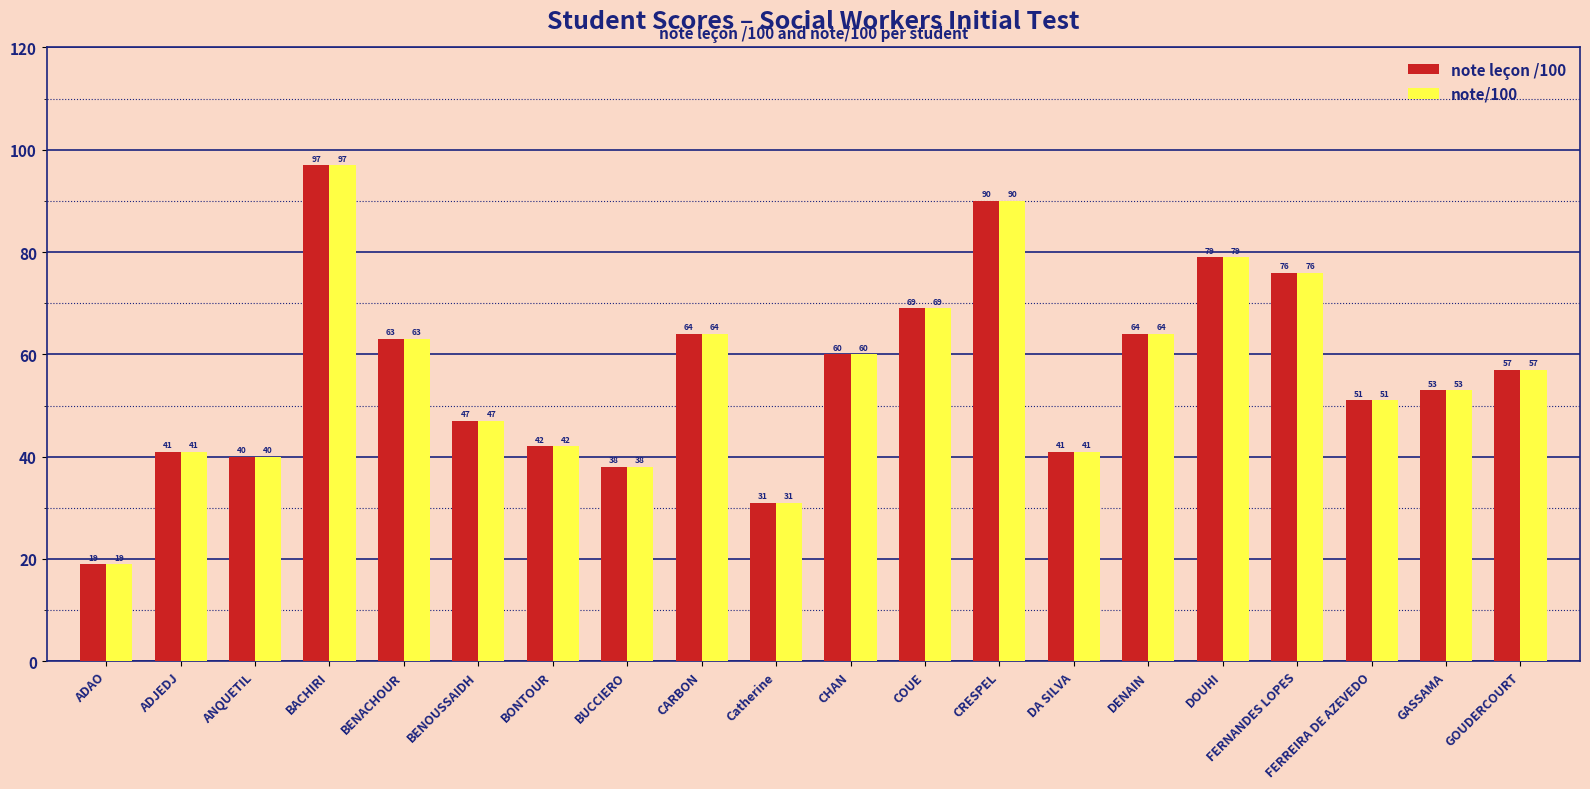

What is the lowest value of the note leçon /100 series?

19